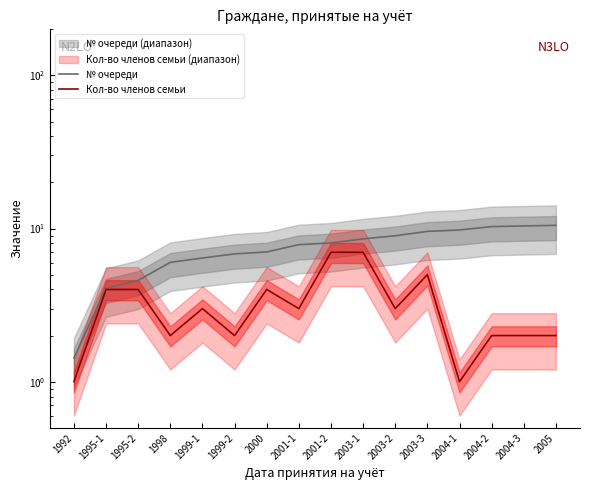

The № очереди series shows 6.2 at 2003-3. True or false?

False